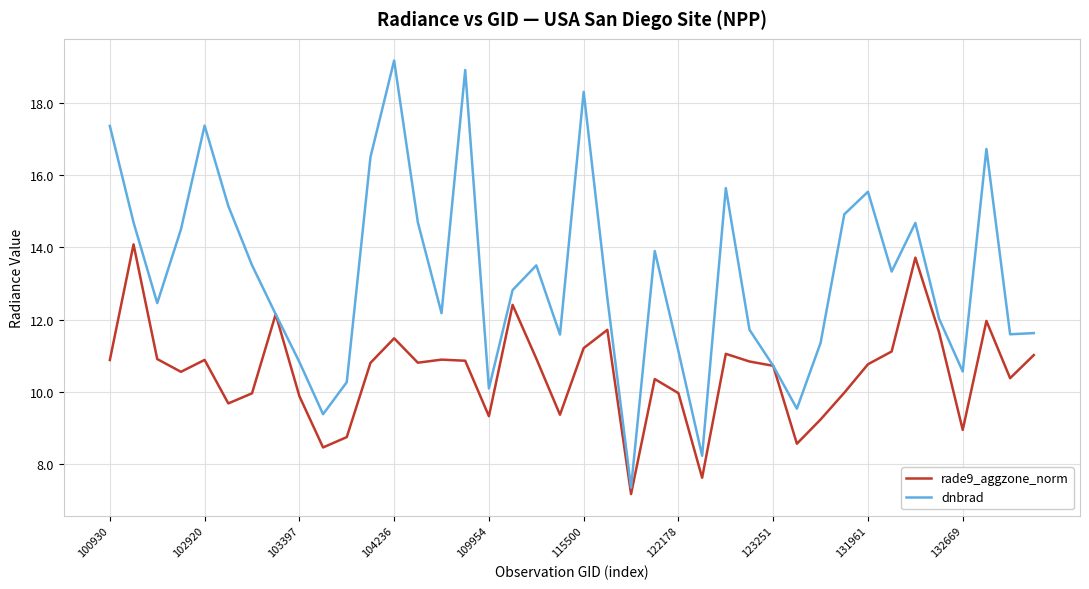

What is the minimum value shown in the chart?

7.2